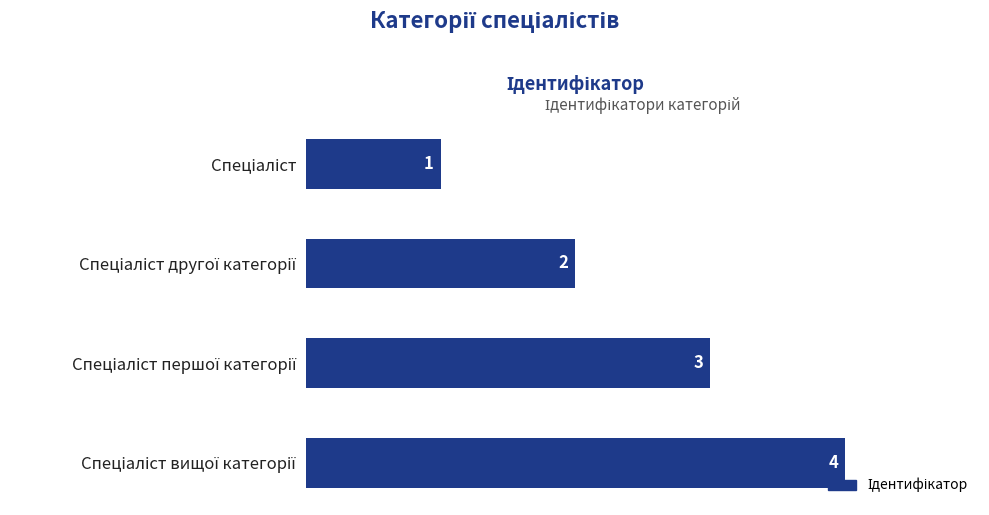

Does the chart contain stacked bars?

No